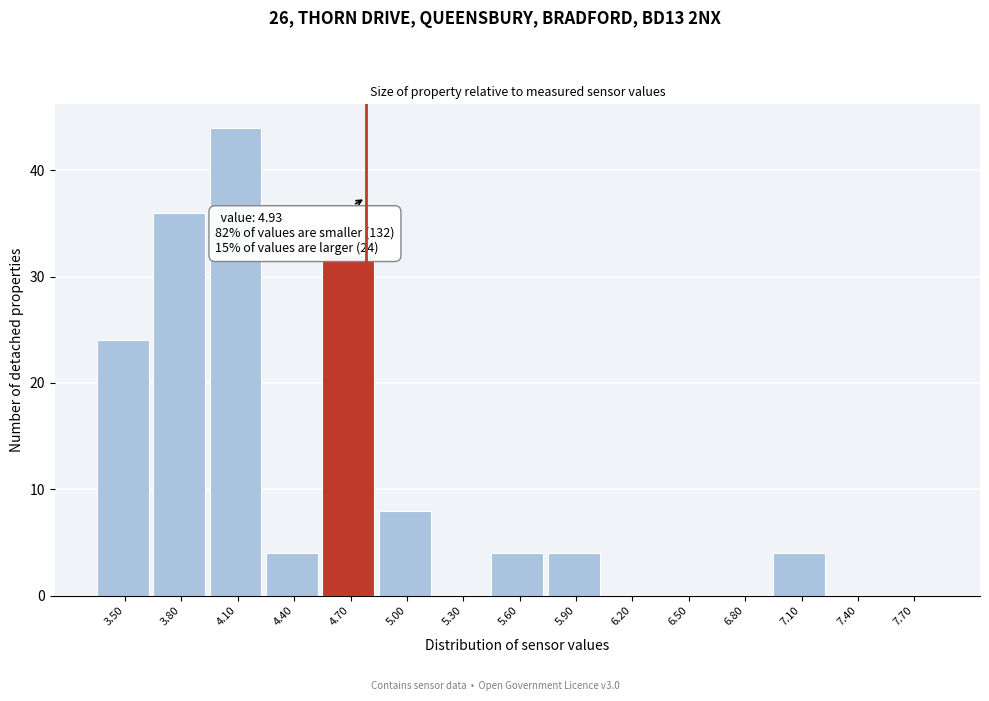

Reading left to right, list all the values displayed in this chart.

3.50=24	3.80=36	4.10=44	4.40=4	4.70=32	5.00=8	5.30=0	5.60=4	5.90=4	6.20=0	6.50=0	6.80=0	7.10=4	7.40=0	7.70=0